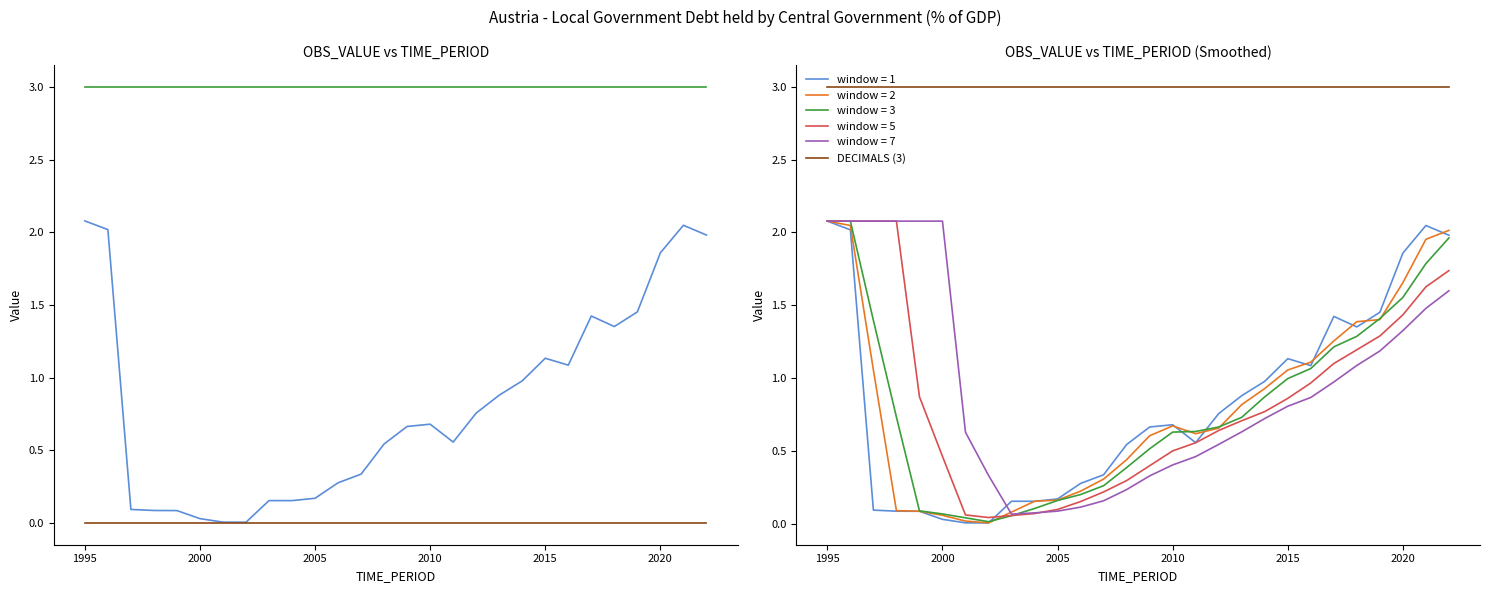

Reading left to right, what are all the values shown in this chart?

OBS_VALUE: 2.1	2.0	0.1	0.1	0.1	0.0	0.0	0.0	0.2	0.2	0.2	0.3	0.3	0.5	0.7	0.7	0.6	0.8	0.9	1.0	1.1	1.1	1.4	1.4	1.5	1.9	2.0	2.0
DECIMALS: 3.0	3.0	3.0	3.0	3.0	3.0	3.0	3.0	3.0	3.0	3.0	3.0	3.0	3.0	3.0	3.0	3.0	3.0	3.0	3.0	3.0	3.0	3.0	3.0	3.0	3.0	3.0	3.0
UNIT_MULT: 0.0	0.0	0.0	0.0	0.0	0.0	0.0	0.0	0.0	0.0	0.0	0.0	0.0	0.0	0.0	0.0	0.0	0.0	0.0	0.0	0.0	0.0	0.0	0.0	0.0	0.0	0.0	0.0
DECIMALS (3): 3.0	3.0	3.0	3.0	3.0	3.0	3.0	3.0	3.0	3.0	3.0	3.0	3.0	3.0	3.0	3.0	3.0	3.0	3.0	3.0	3.0	3.0	3.0	3.0	3.0	3.0	3.0	3.0